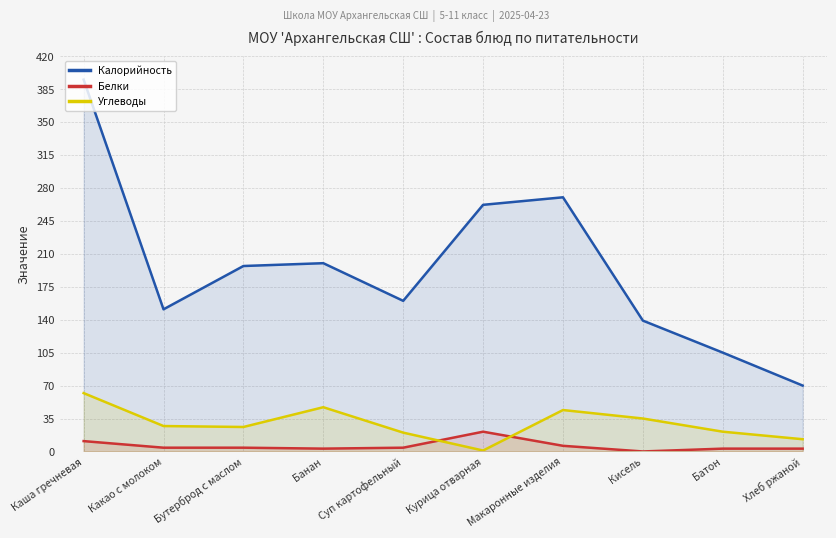

Which category has the lowest value across all series?

Кисель